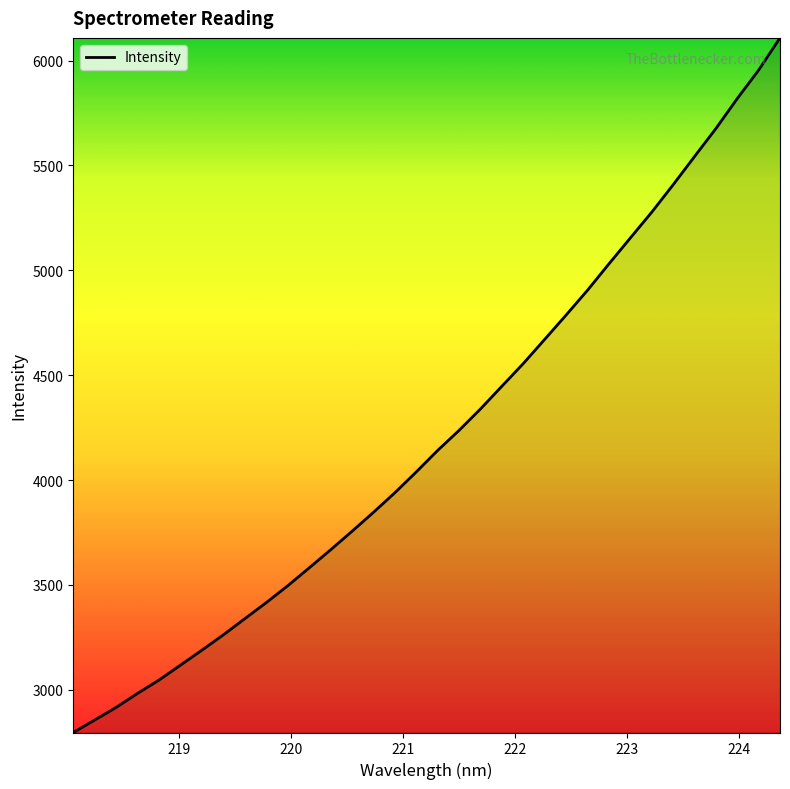

What is the maximum value shown in the chart?

6108.0